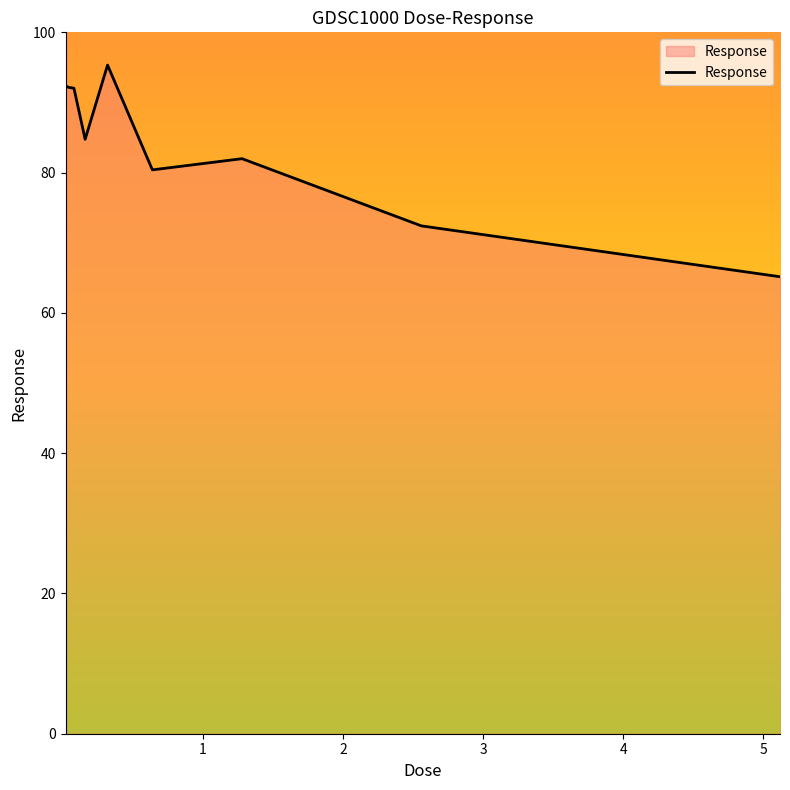

What is the difference between the maximum and minimum values?

30.2